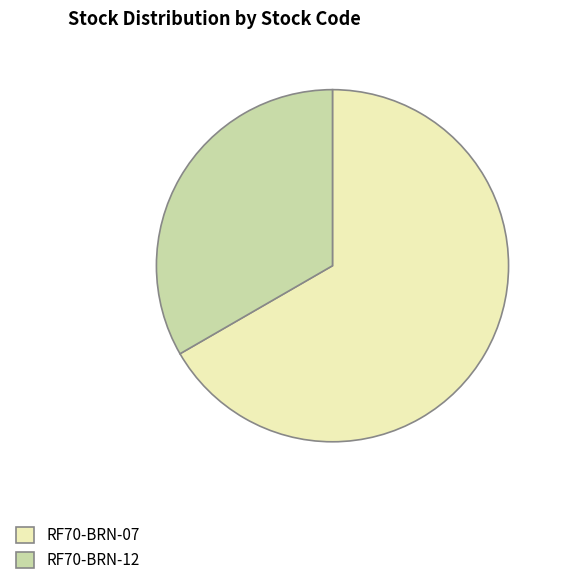

How many segments does this pie chart have?

2